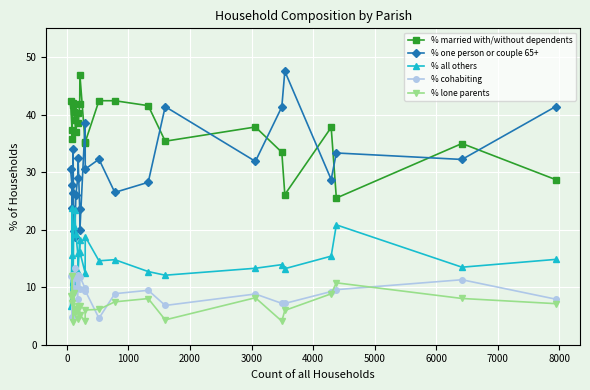

What are all the series names shown in the legend?

% married with/without dependents, % one person or couple 65+, % all others, % cohabiting, % lone parents